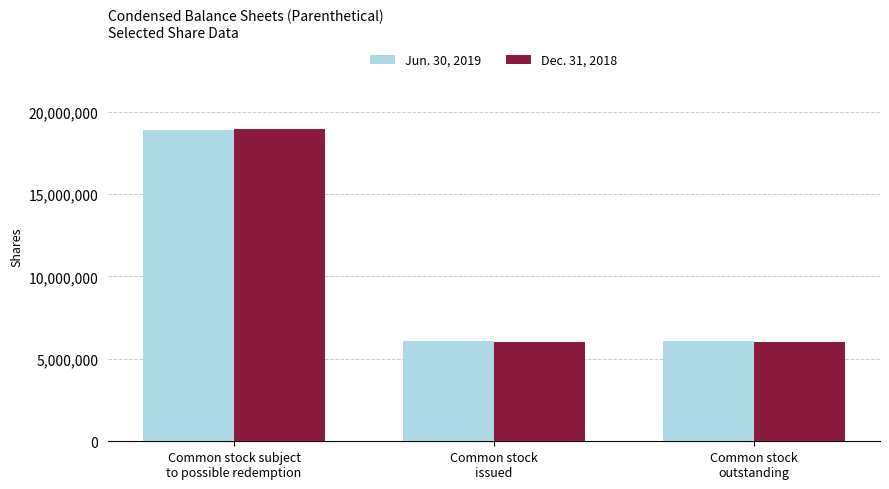

Which series has the widest spread of values?

Dec. 31, 2018